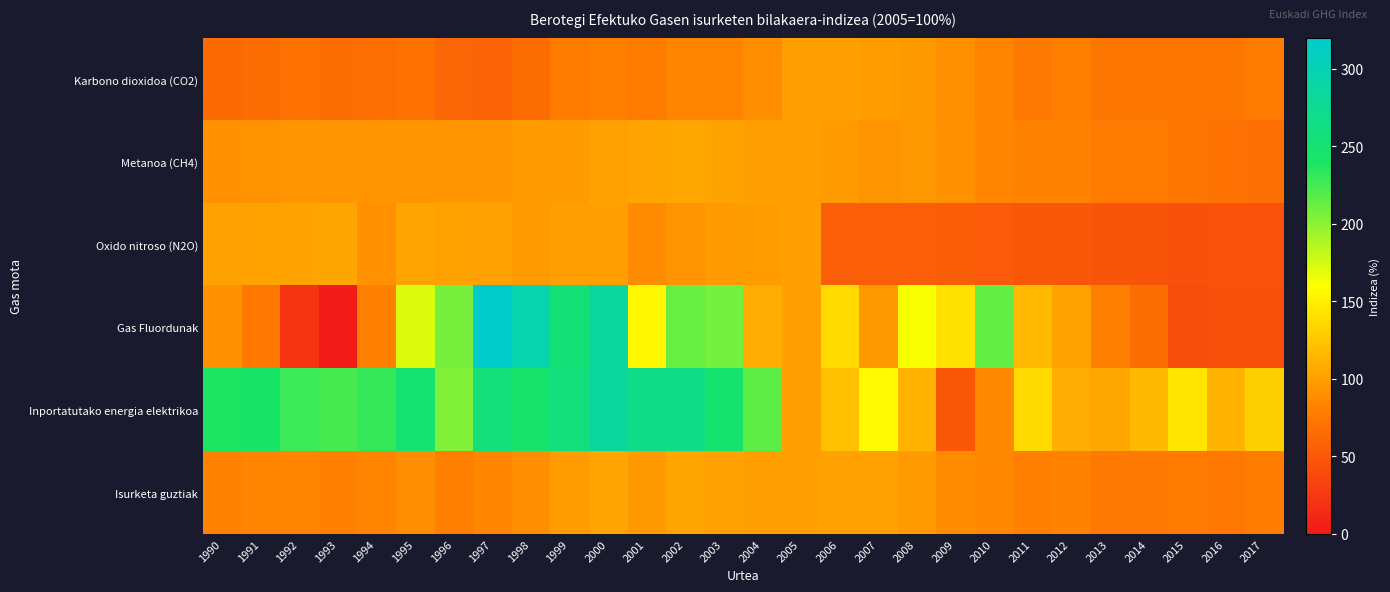

What is the greatest value displayed?

318.1